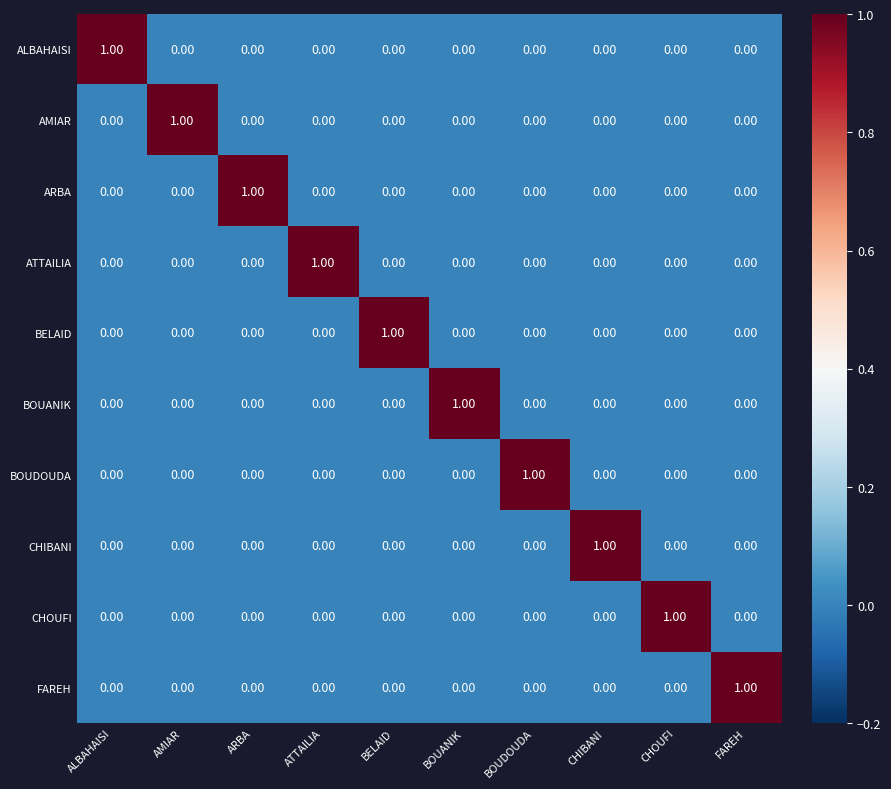

At which label does BELAID reach its peak?

BELAID